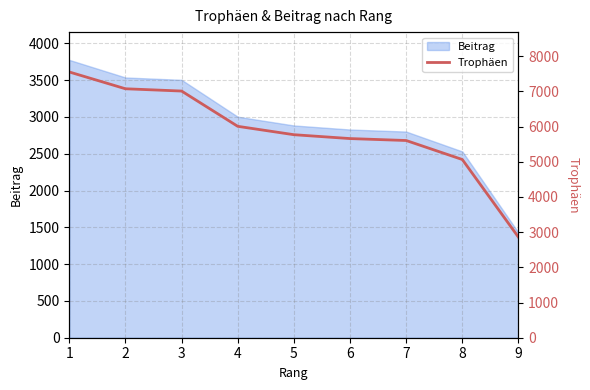

True or false: the data has more than 0 interior local peaks.

False